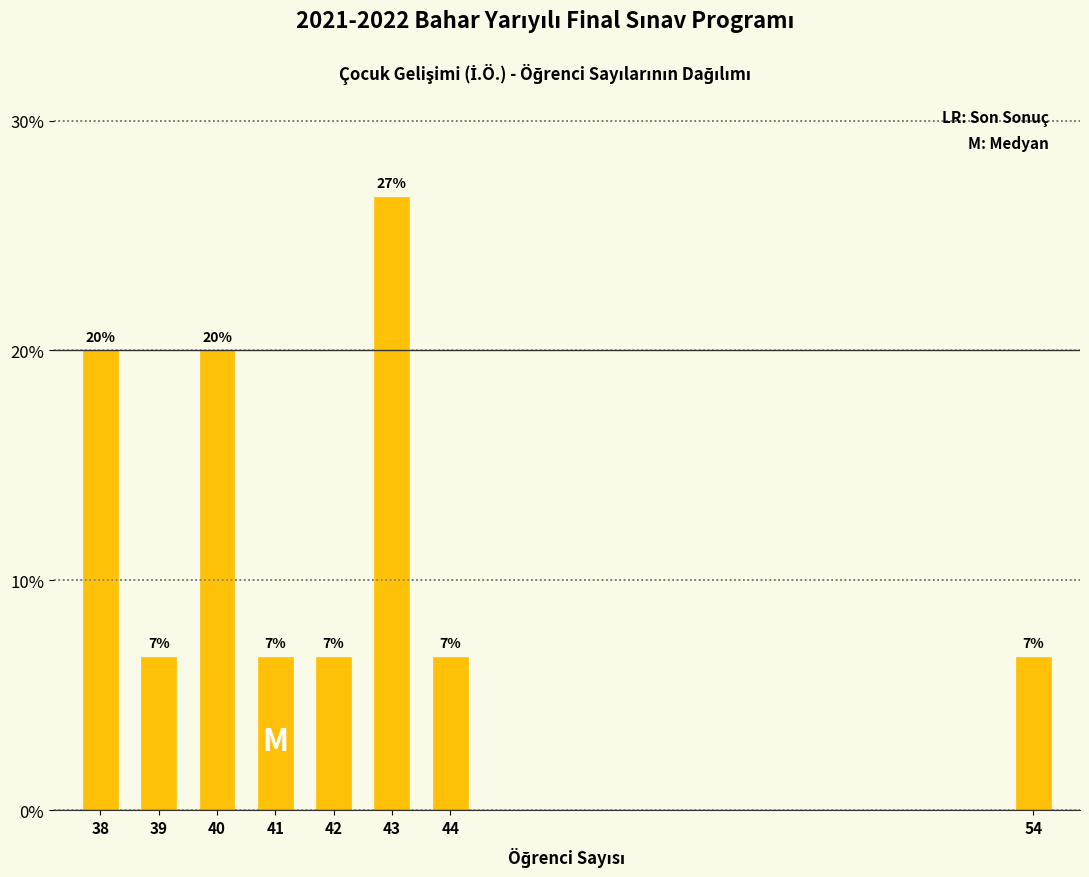

Does the chart contain any negative values?

No